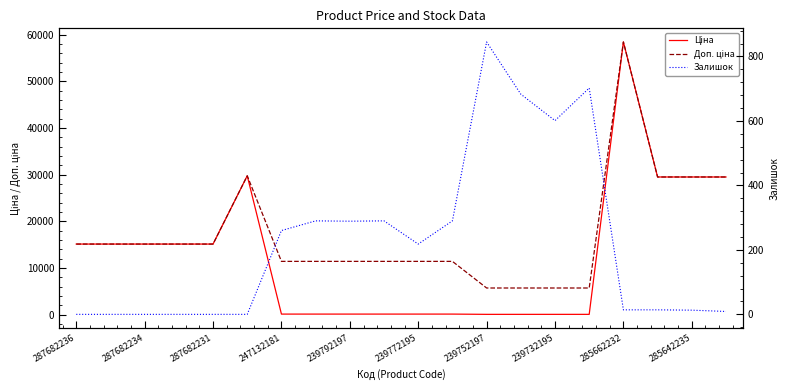

Where is Ціна nearest to the value 29241?

17